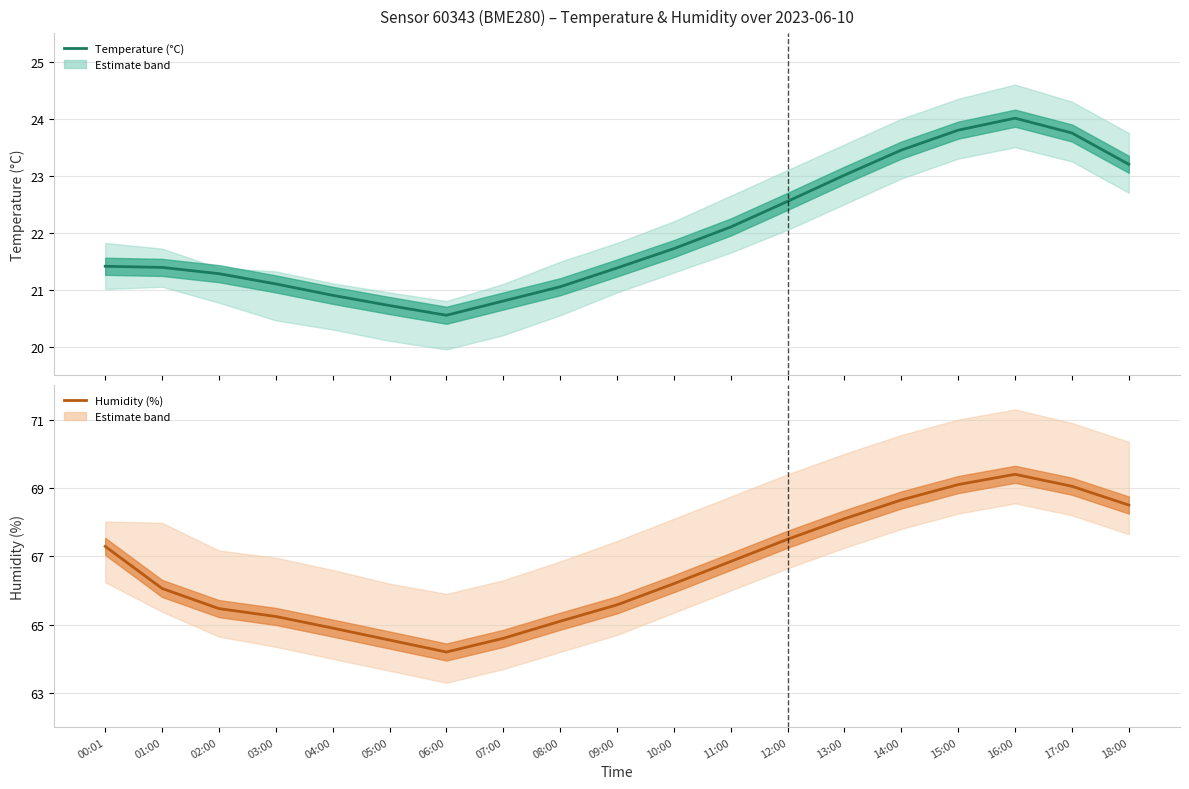

Which series changed the most between 03:00 and 07:00?

Humidity (%)